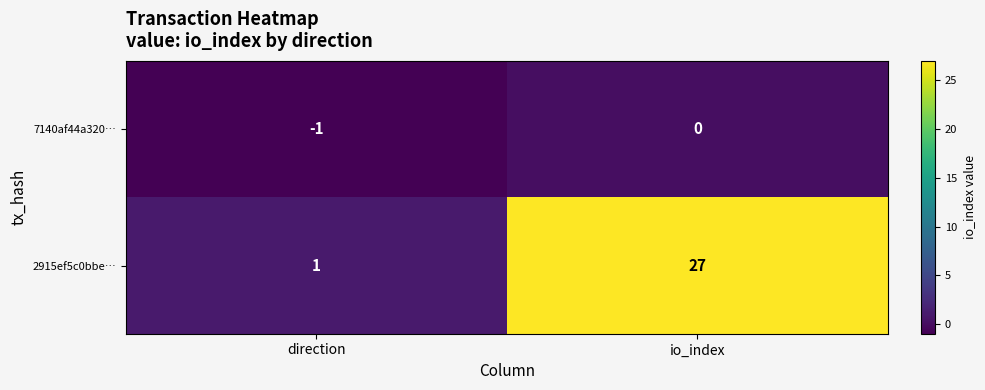

Reading left to right, list all the values displayed in this chart.

7140af44a320…: -1	0
2915ef5c0bbe…: 1	27